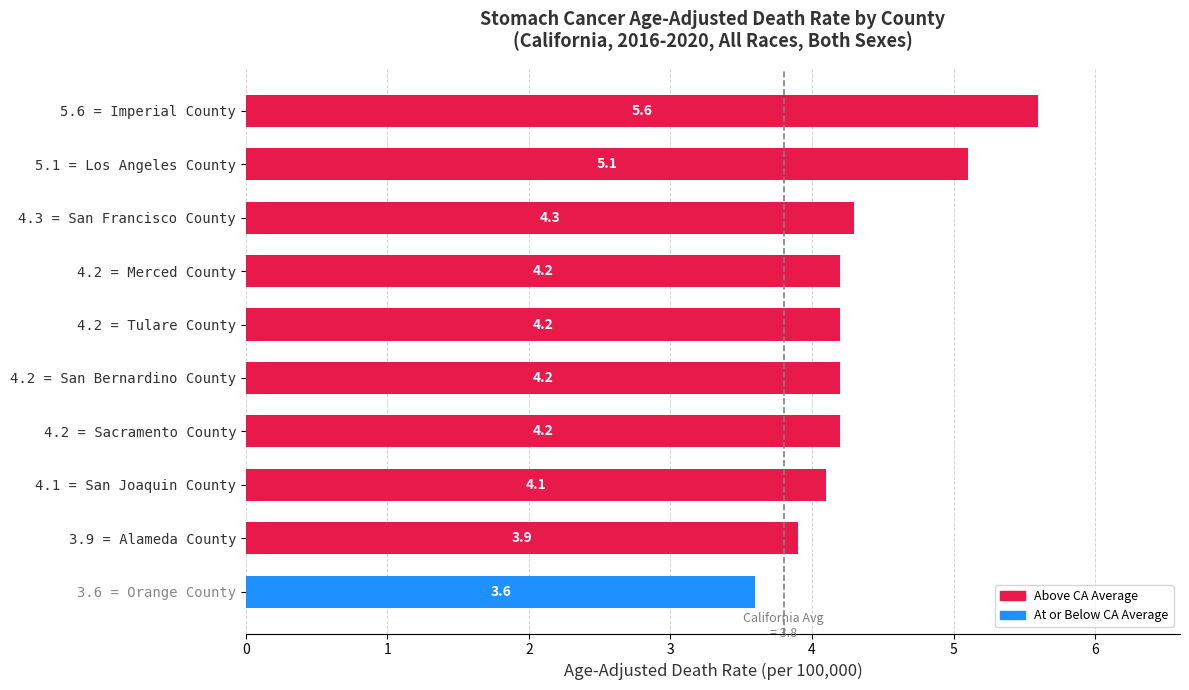

What is the label of the 10th bar from the bottom?

5.6 = Imperial County